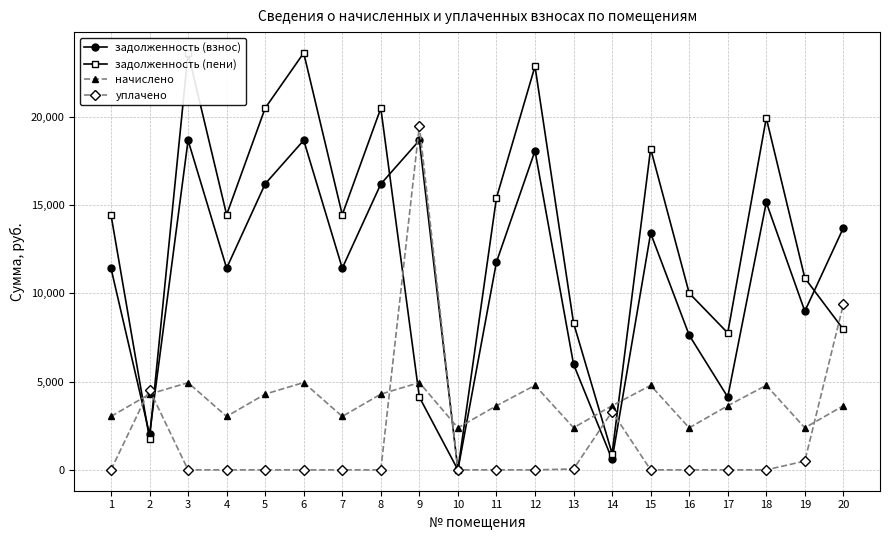

The задолженность (пени) series shows 7758.8 at 17. True or false?

True